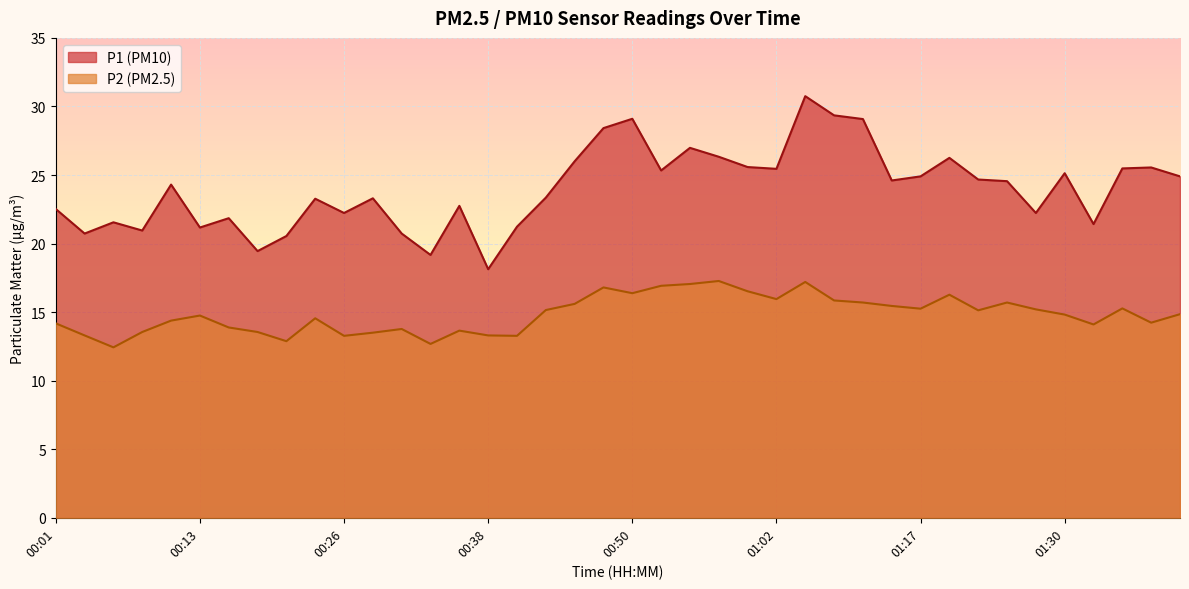

Reading right to left, list all the values displayed in this chart.

P1: 24.9	25.6	25.5	21.4	25.1	22.2	24.6	24.7	26.2	24.9	24.6	29.1	29.4	30.8	25.4	25.6	26.3	27.0	25.3	29.1	28.4	26.0	23.4	21.2	18.1	22.8	19.2	20.7	23.3	22.2	23.3	20.6	19.4	21.9	21.2	24.3	20.9	21.6	20.7	22.5
P2: 14.8	14.2	15.3	14.1	14.8	15.2	15.7	15.1	16.3	15.2	15.4	15.7	15.8	17.2	15.9	16.5	17.3	17.1	16.9	16.4	16.8	15.6	15.2	13.3	13.3	13.7	12.7	13.8	13.5	13.3	14.6	12.9	13.6	13.9	14.8	14.4	13.6	12.4	13.3	14.2